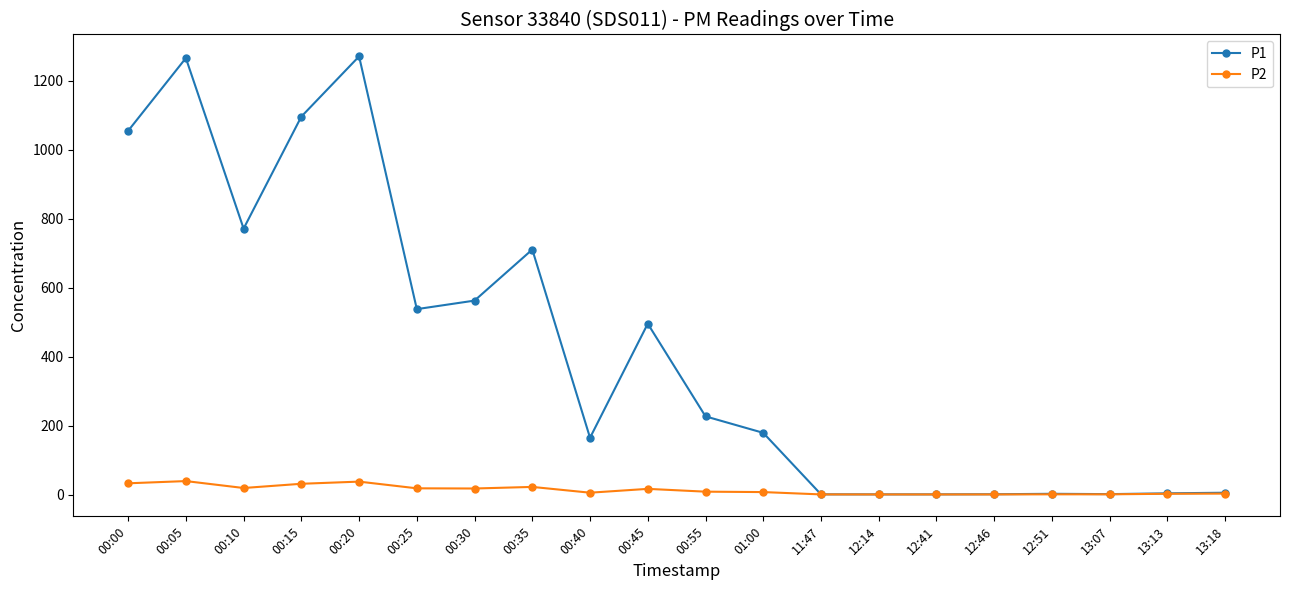

What position from the left is 00:25?

6